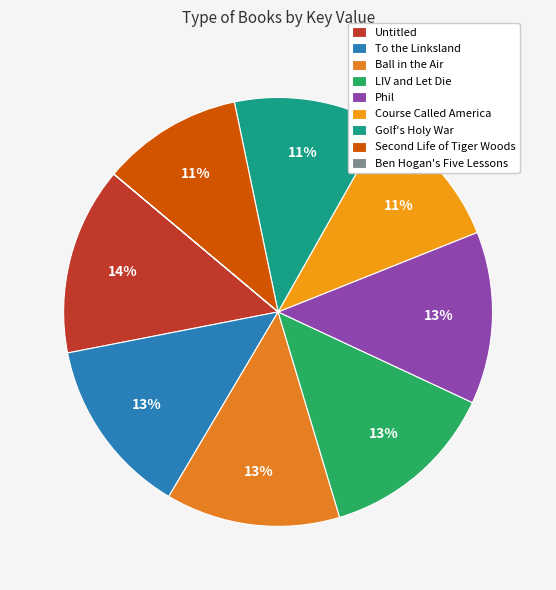

Does Ben Hogan's Five Lessons represent more than half of the total?

No